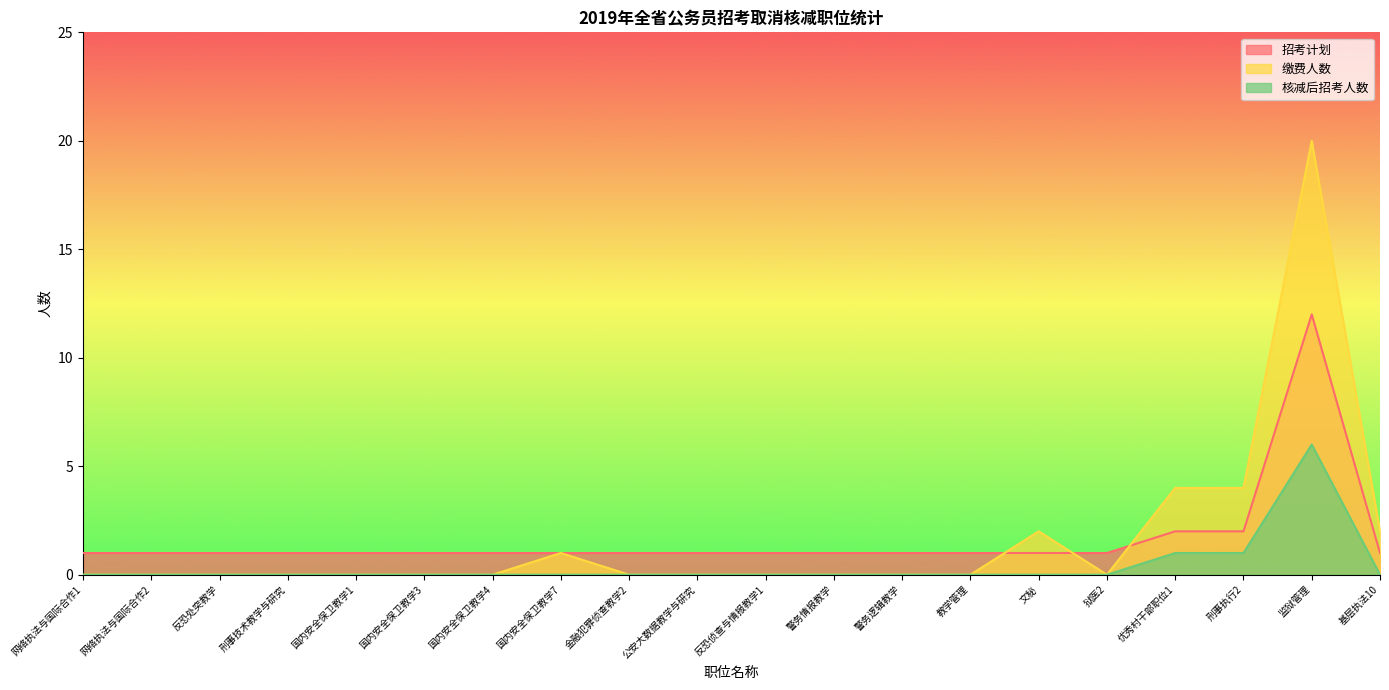

Where is 缴费人数 nearest to the value 10?

优秀村干部职位1